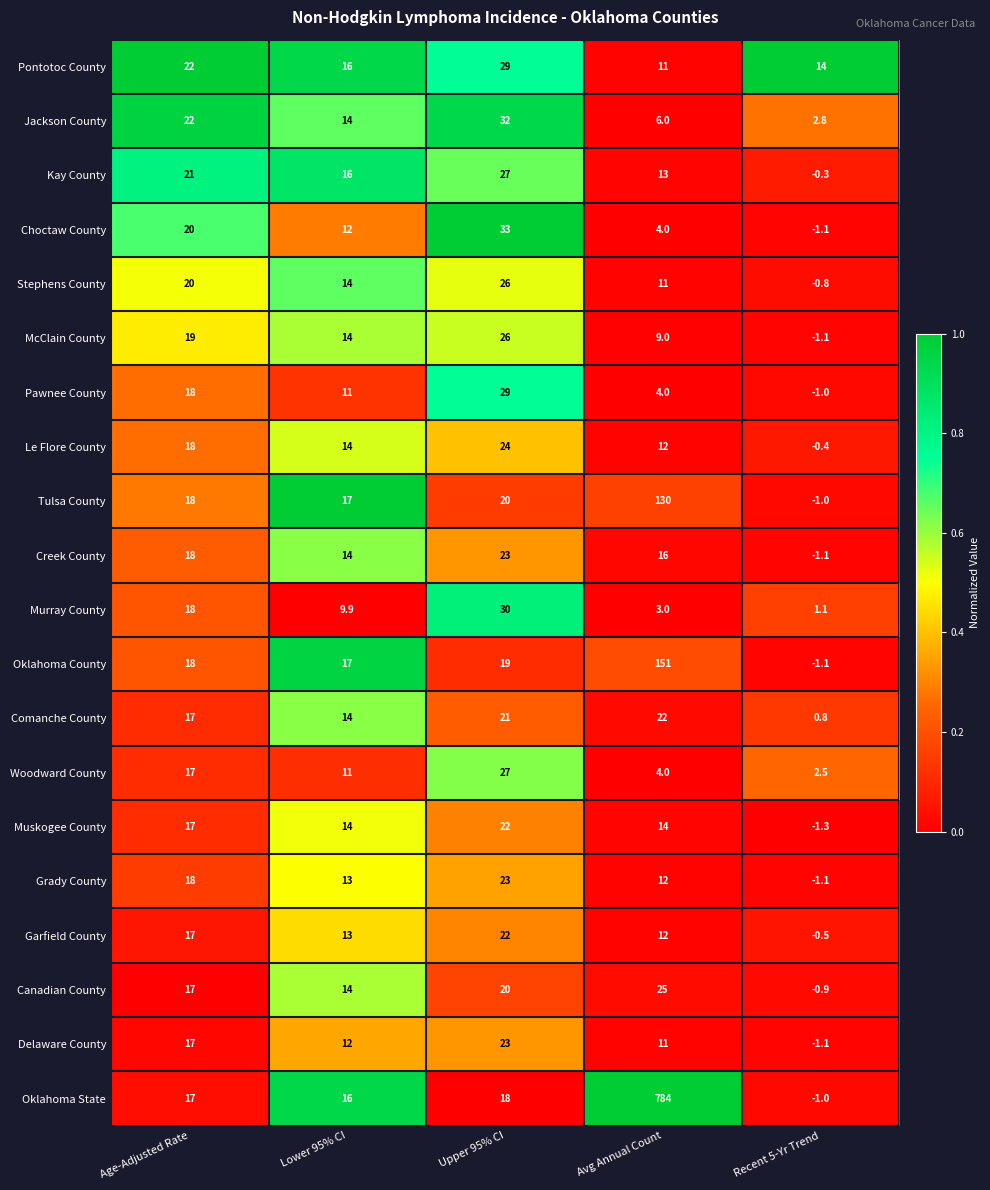

What is the total value across all series at Recent 5-Yr Trend?

7.4